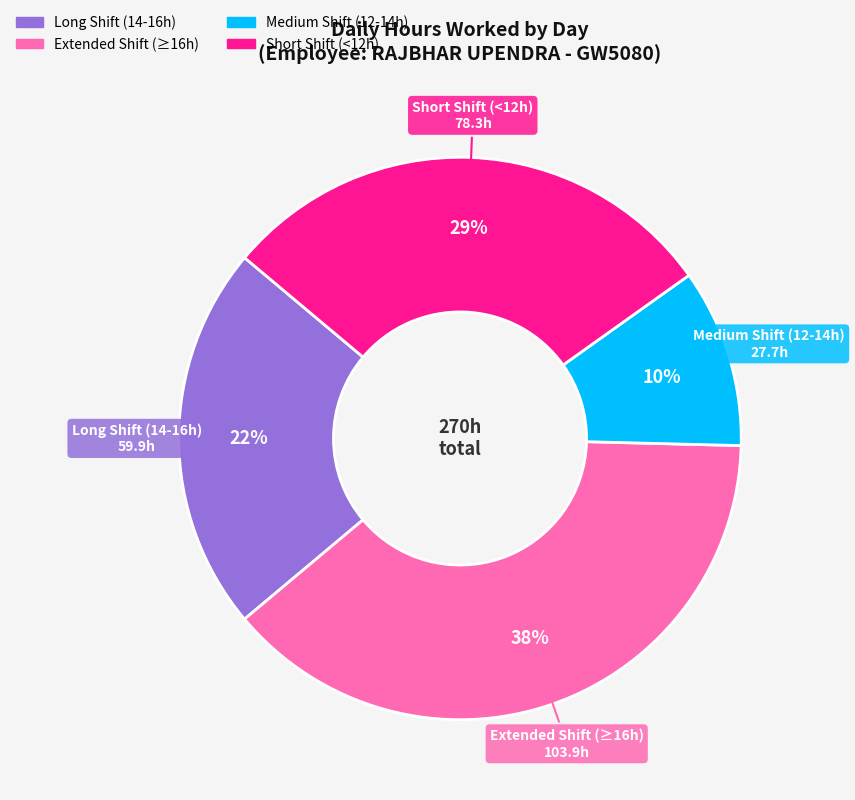

Count the number of slices in the pie.

4